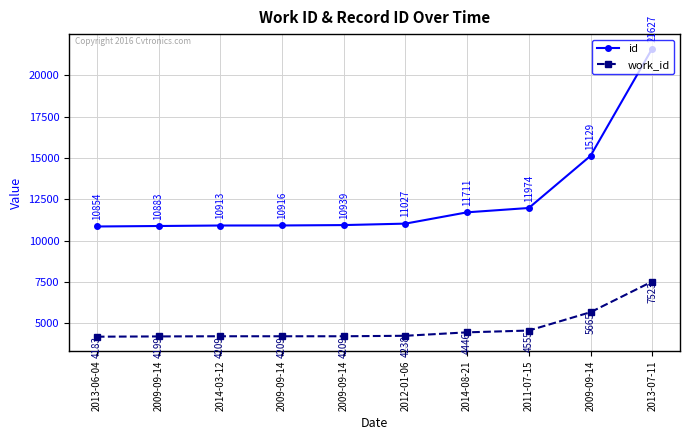

What is the minimum value shown in the chart?

4183